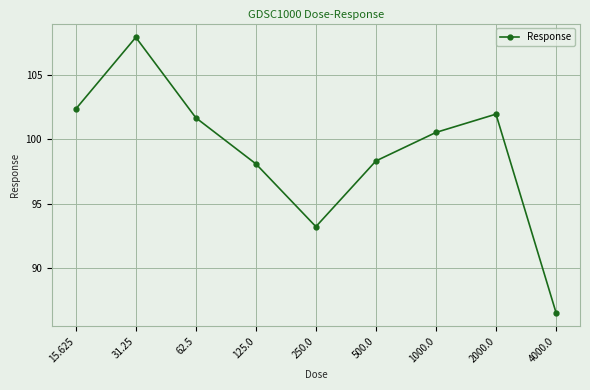

Is it true that the value at 500.0 is 57.6?

False